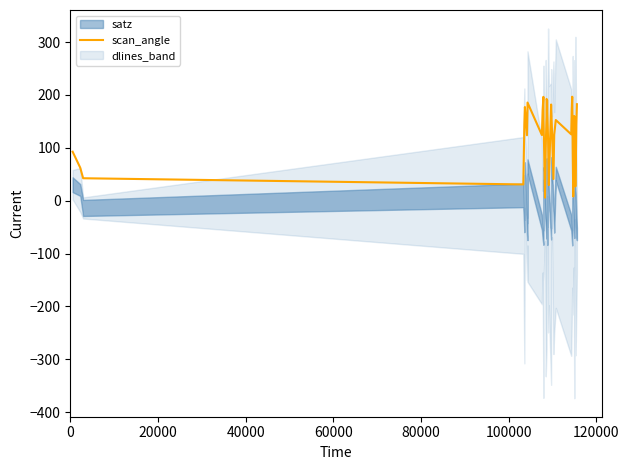

What is the greatest value displayed?

196.6